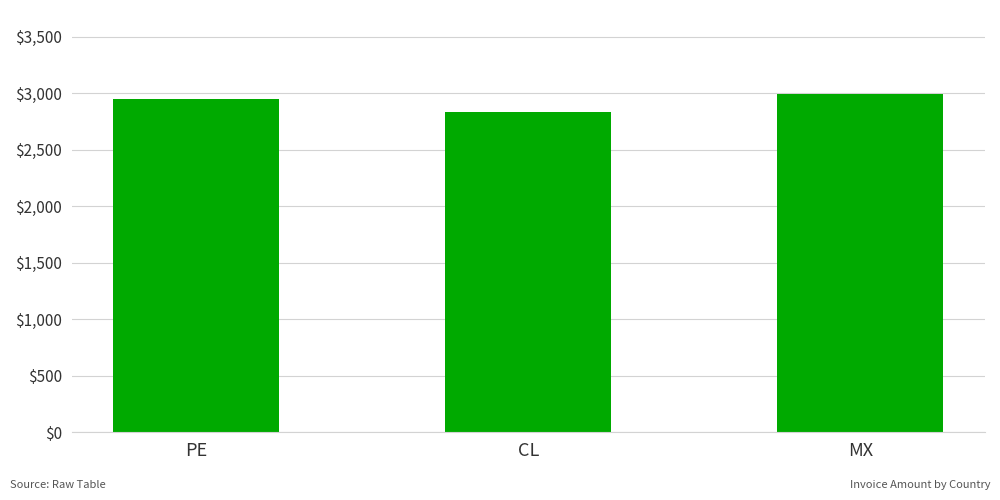

What is the difference between the values at MX and PE?

41.8